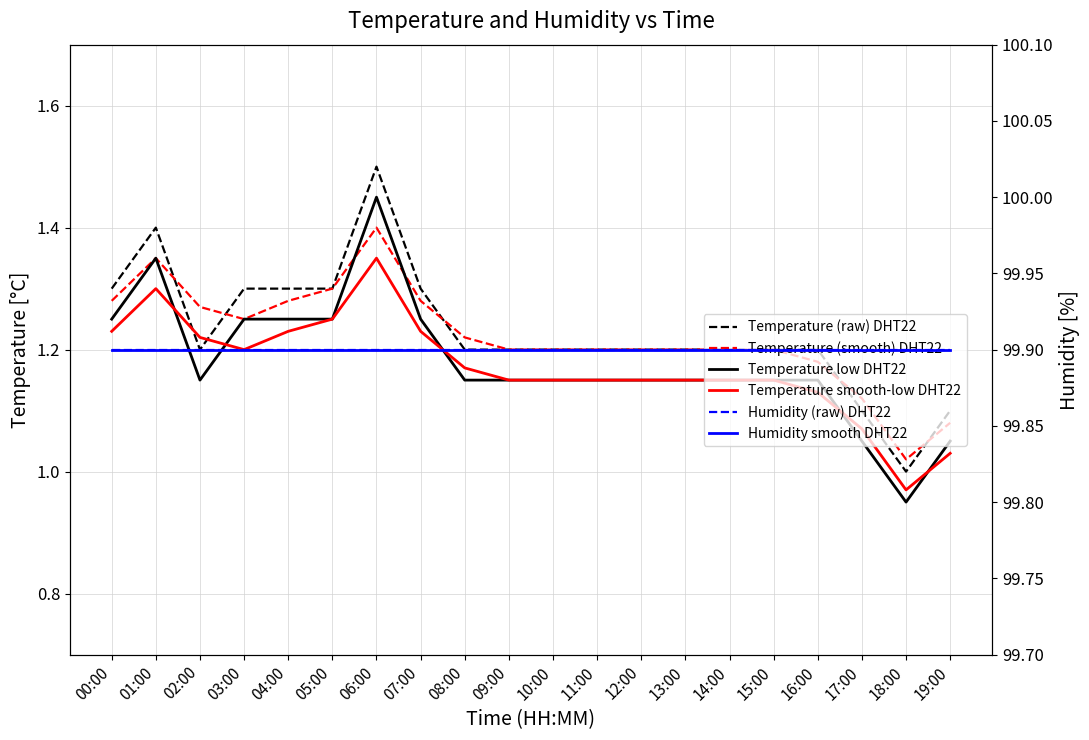

The Temperature (smooth) DHT22 series shows 2.3 at 06:00. True or false?

False